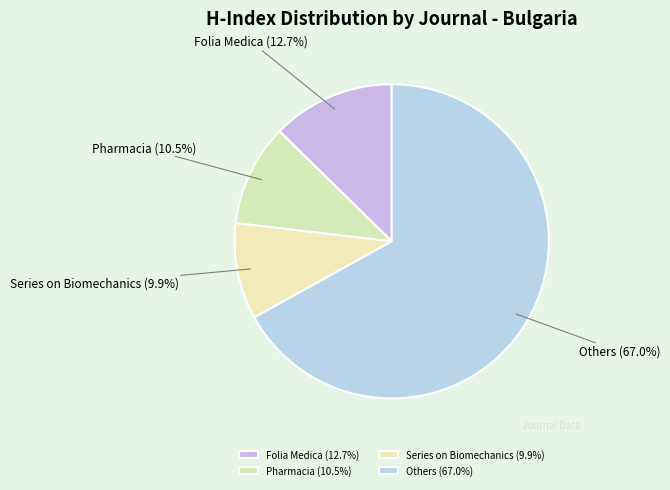

What percentage do Folia Medica (12.7%) and Others (67.0%) together represent?

79.6%